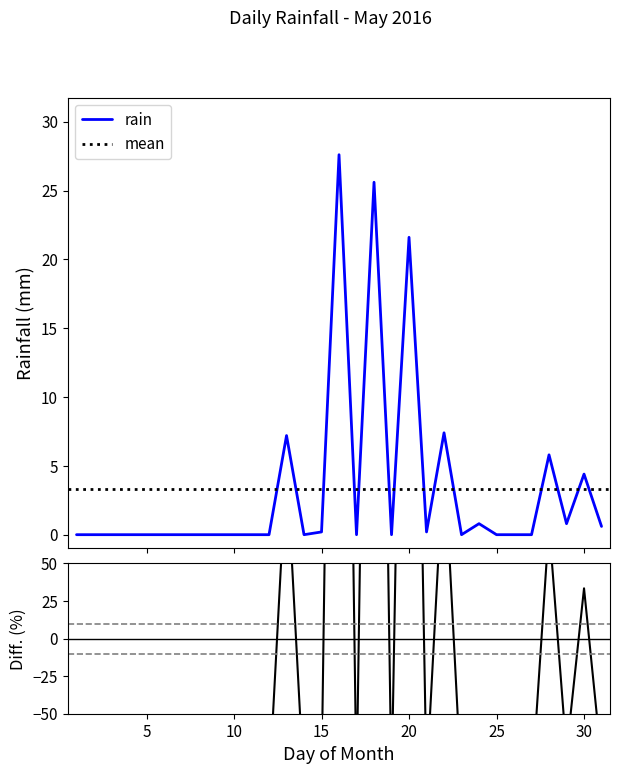

Where is the data nearest to the value 13?

2016-05-22